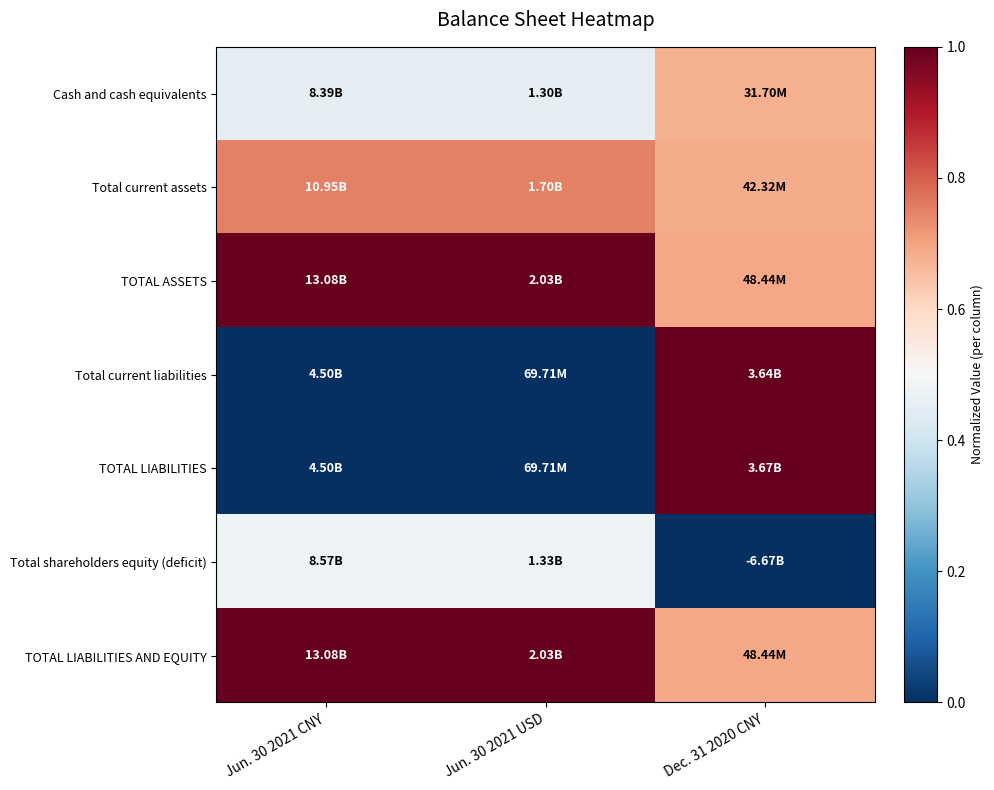

Count the number of data series in this chart.

7